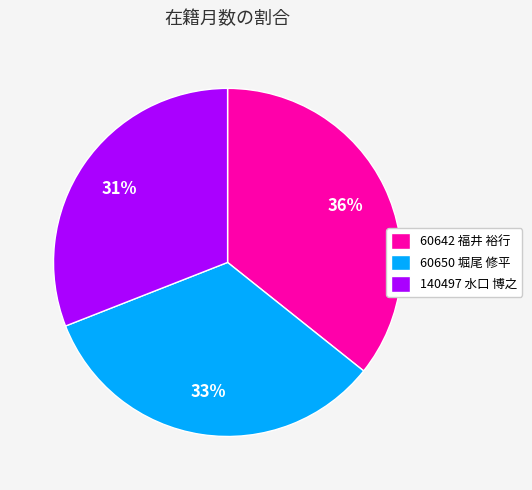

What is the largest slice in the pie chart?

60642 福井 裕行